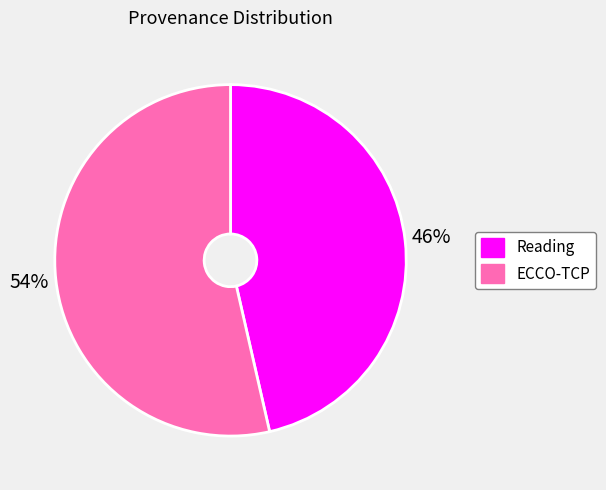

Which slice is the smallest?

Reading